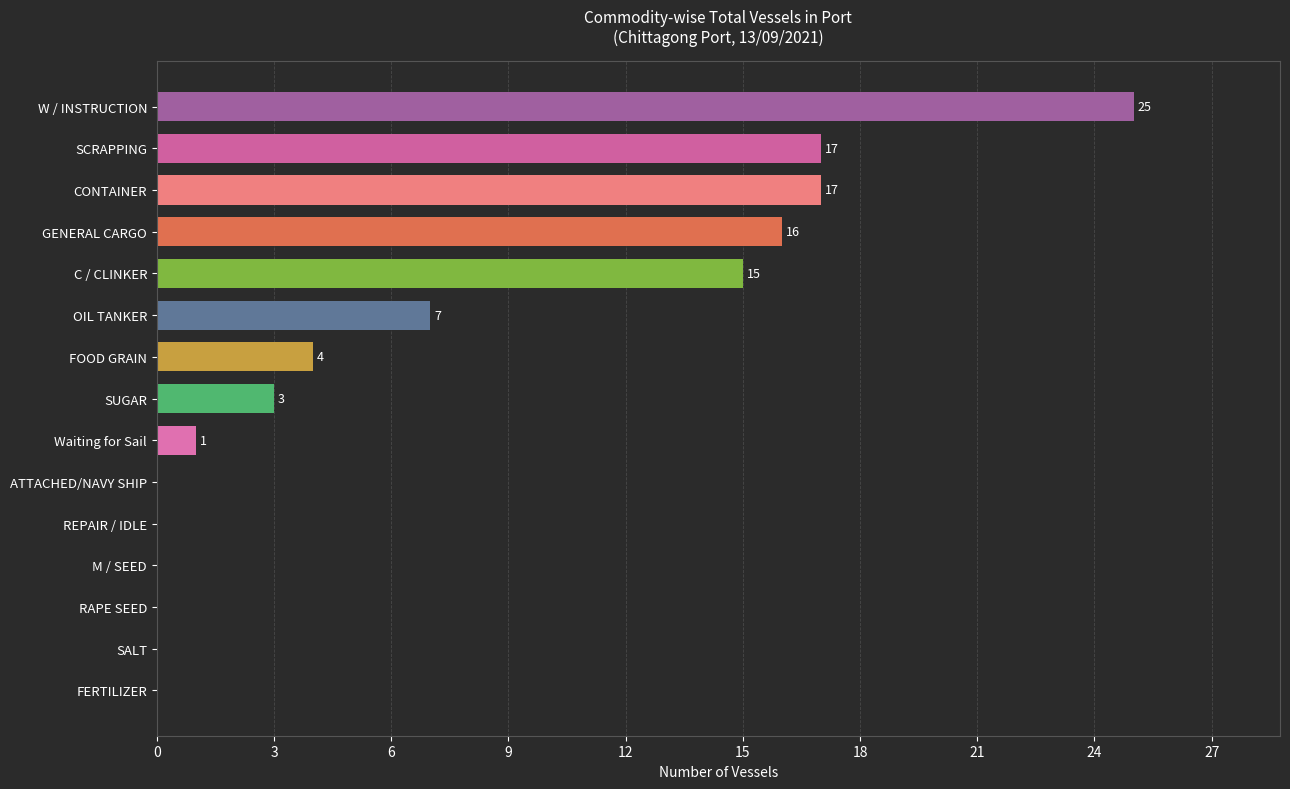

What is the maximum value shown in the chart?

25